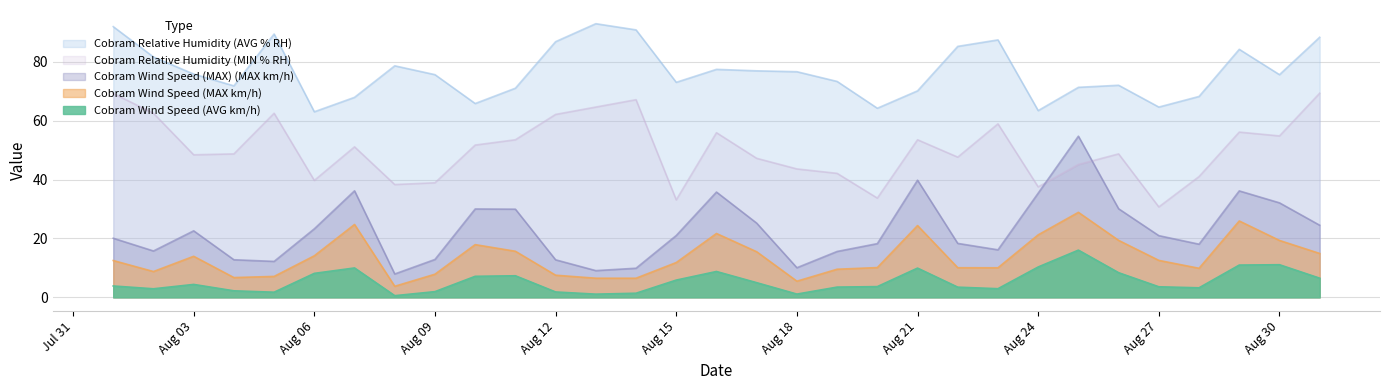

What is the difference between the highest and lowest values at 04/08/2009?

69.6